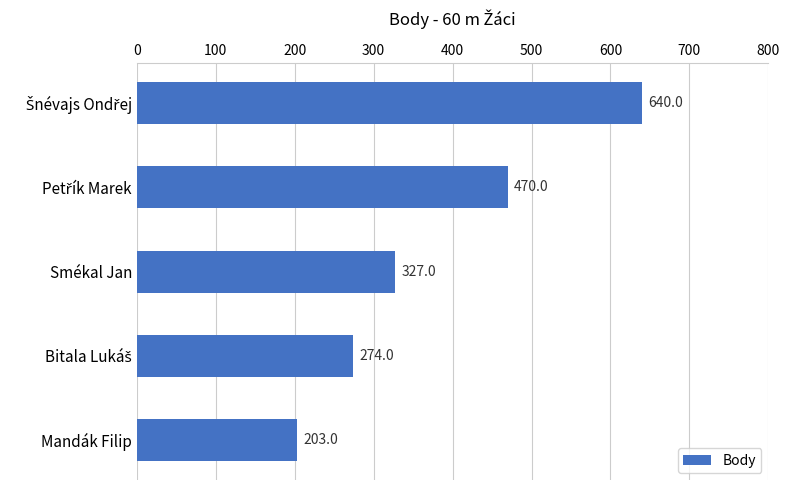

What value does the data have at Mandák Filip, to the nearest 10?

200